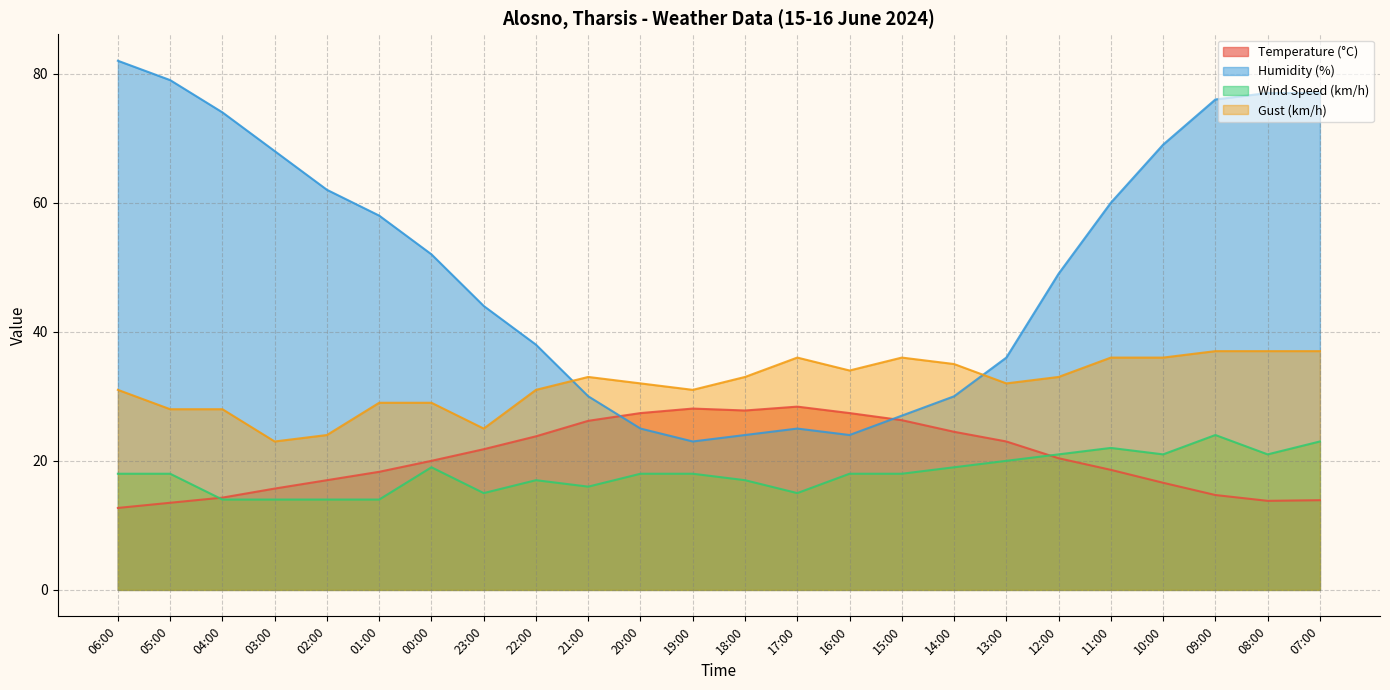

Rank the categories by Wind Speed (km/h) value from lowest to highest.

04:00, 03:00, 02:00, 01:00, 23:00, 17:00, 21:00, 22:00, 18:00, 06:00, 05:00, 20:00, 19:00, 16:00, 15:00, 00:00, 14:00, 13:00, 12:00, 10:00, 08:00, 11:00, 07:00, 09:00